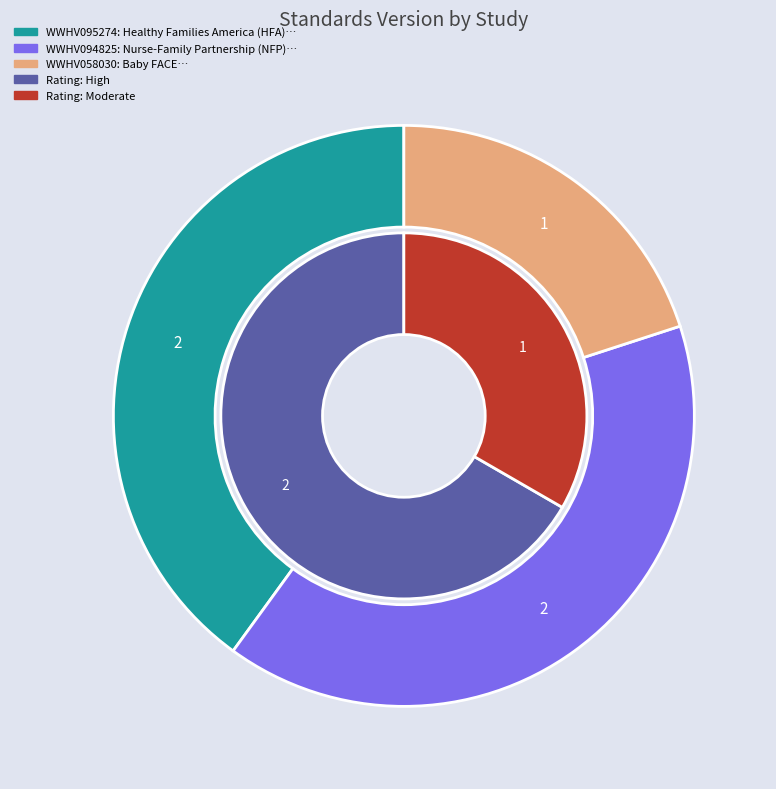

Which slice is the smallest?

WWHV058030